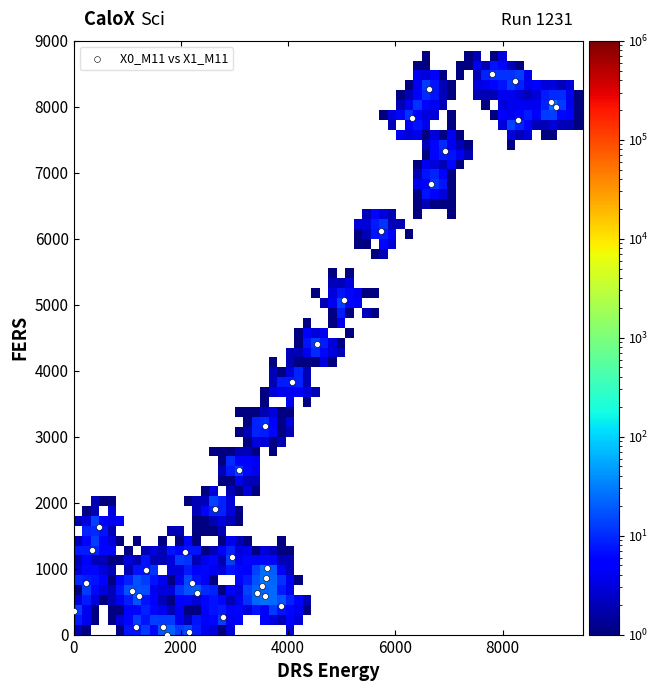

What is the range of X values (max minus min)?

9000.0